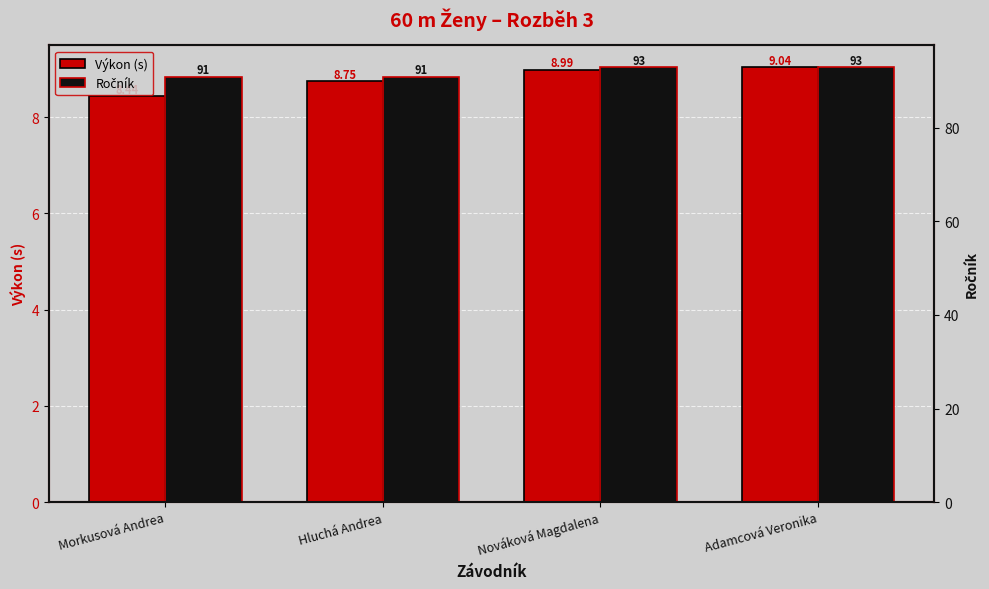

What is the sum of all Výkon (s) values?

35.2